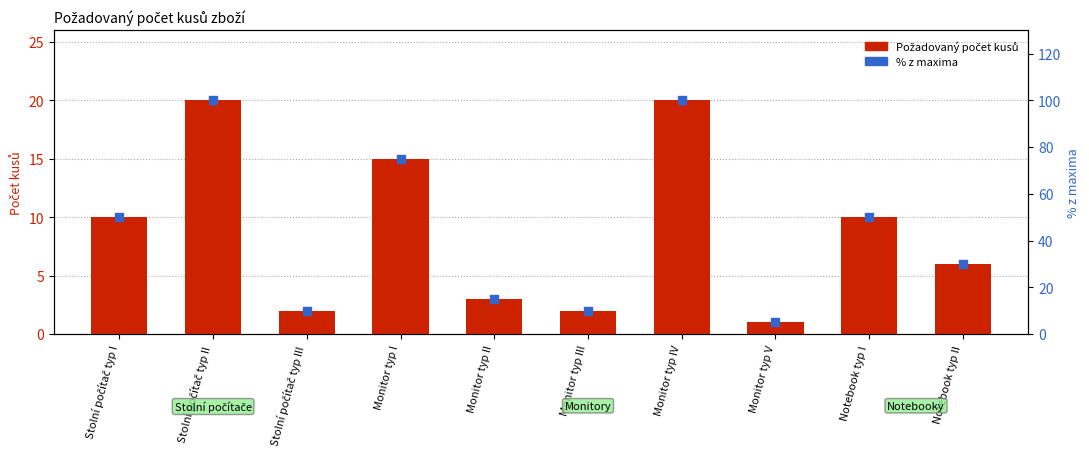

At which category is the sum across all series the highest?

Stolní počítač typ II